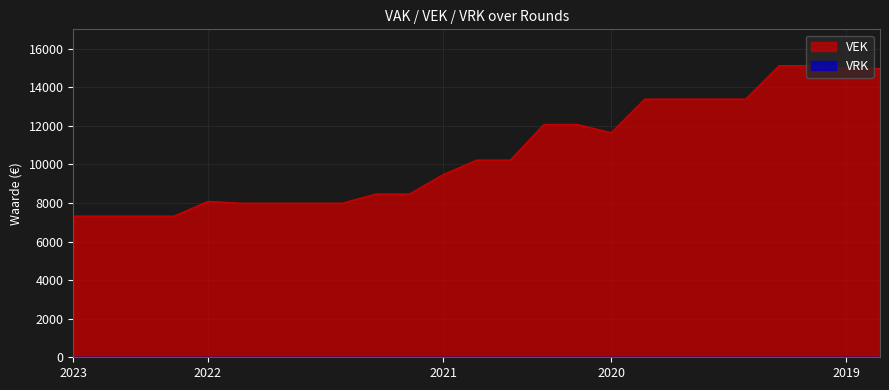

How many categories are shown in the chart?

25